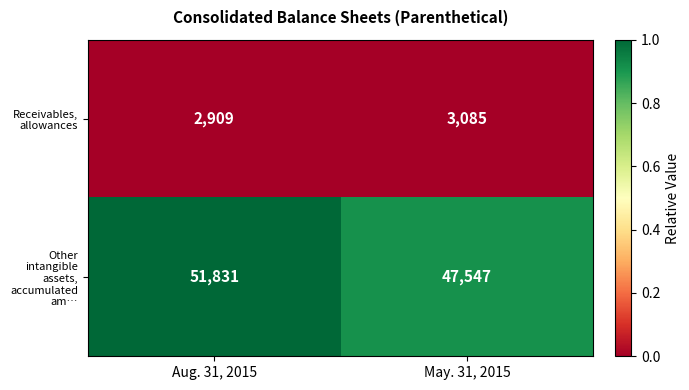

Which label corresponds to the smallest value in the chart?

Aug. 31, 2015